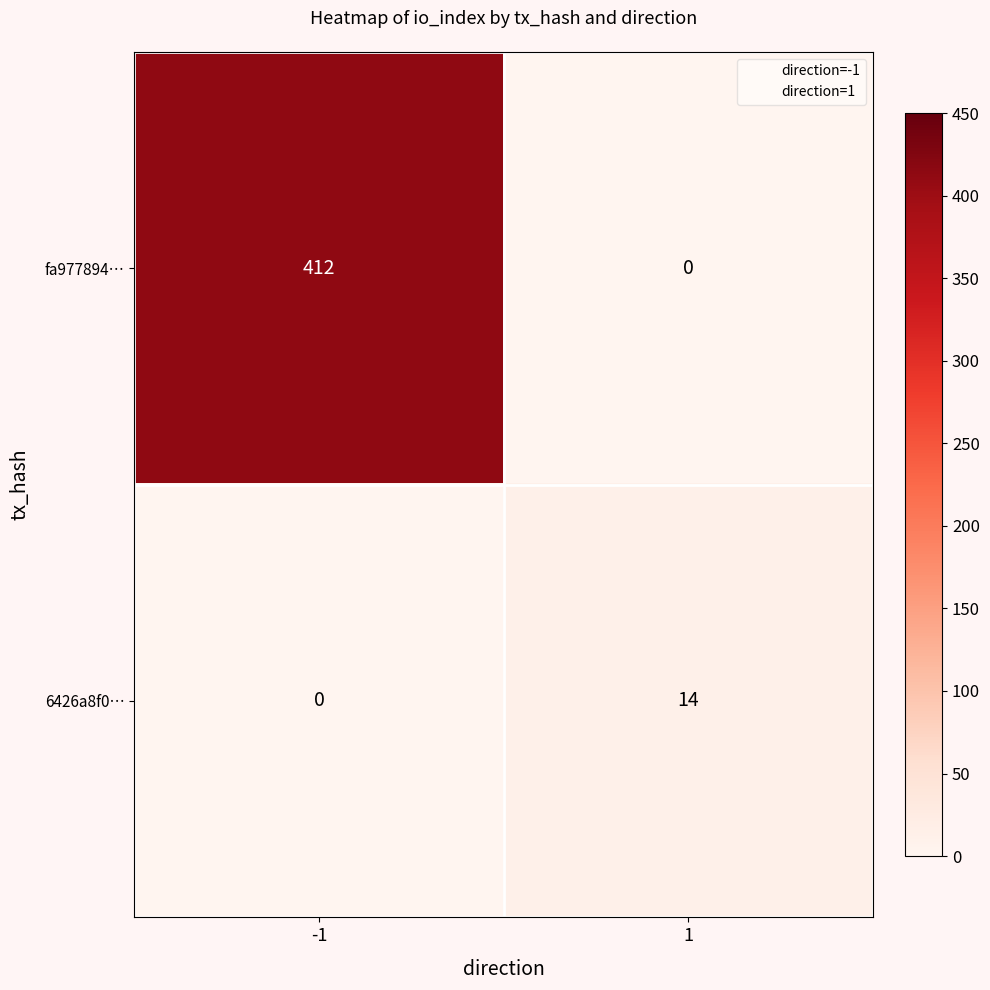

What is the difference between the highest and lowest values at -1?

412